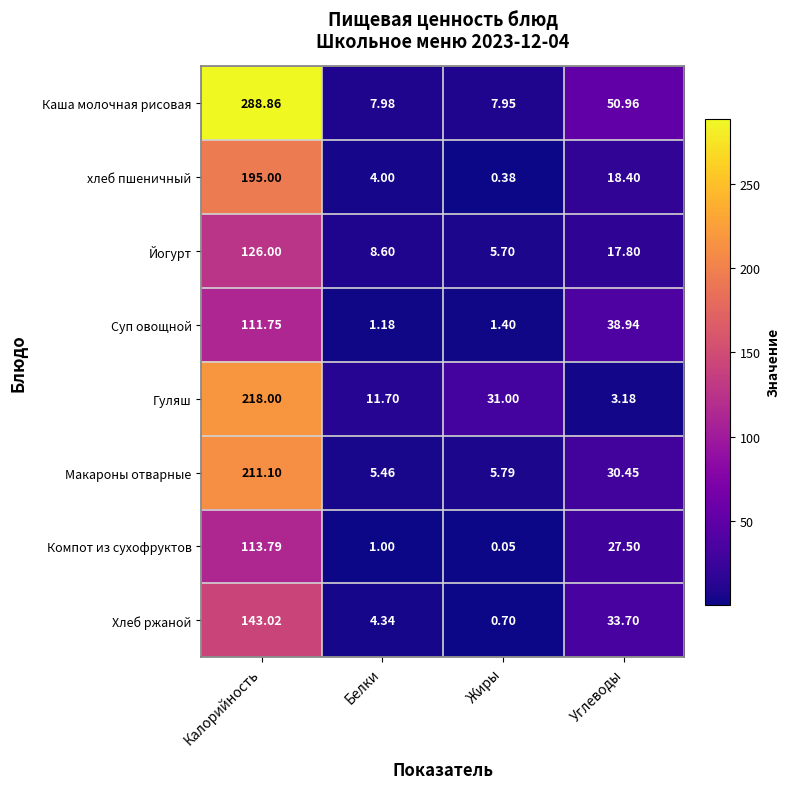

Where does the Каша молочная рисовая series first go above 50?

Калорийность